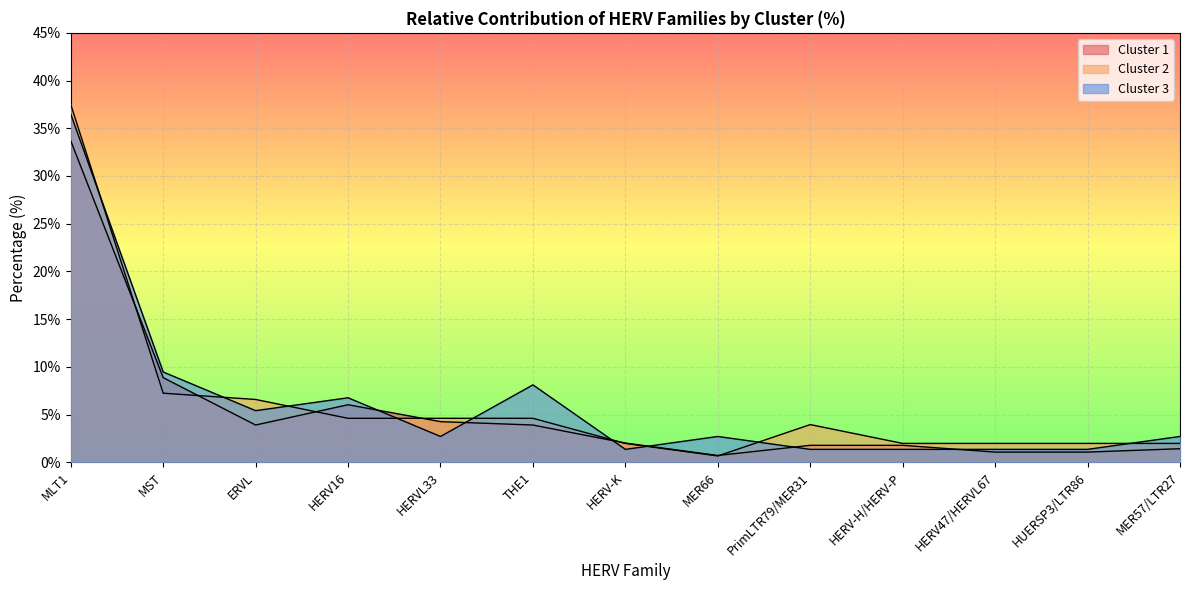

What is the total value across all series at HUERSP3/LTR86?

4.4